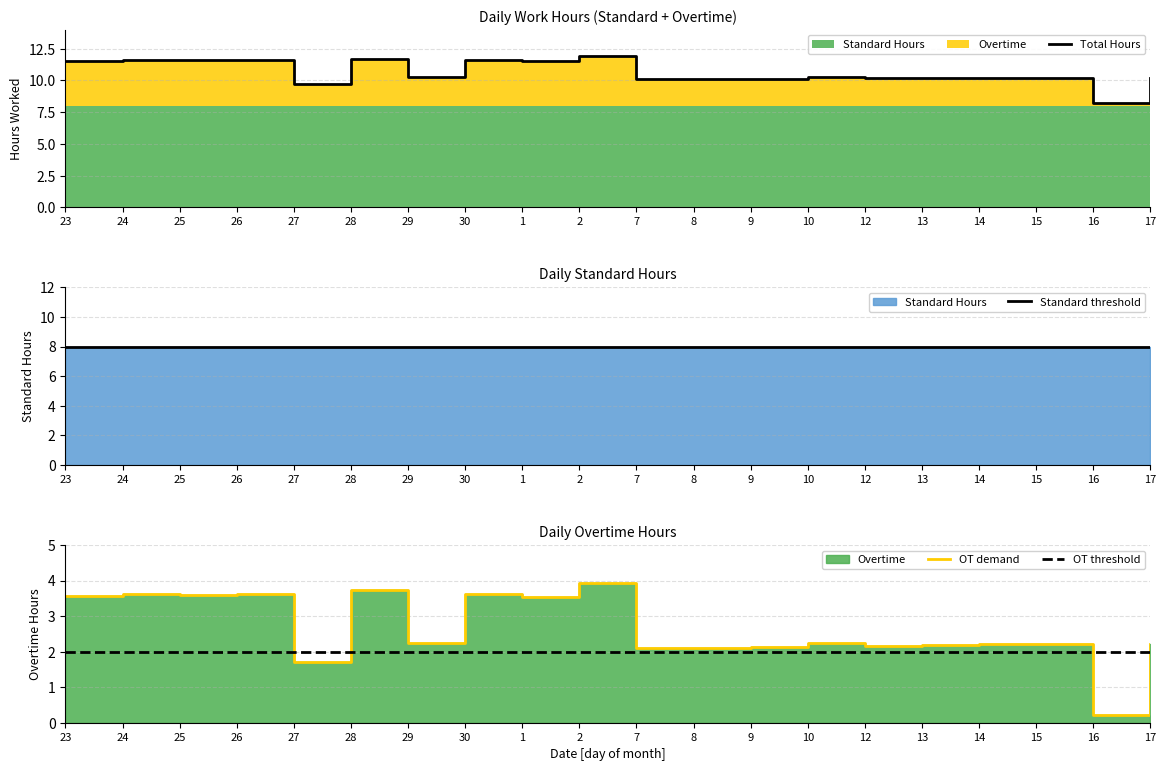

Is it true that OT demand equals 2.2 at 15?

True